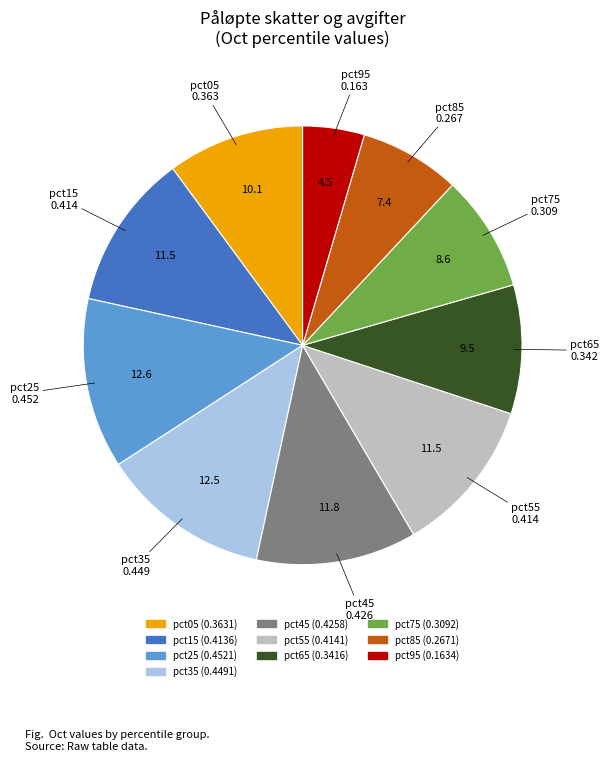

What is the smallest slice in the pie chart?

pct95